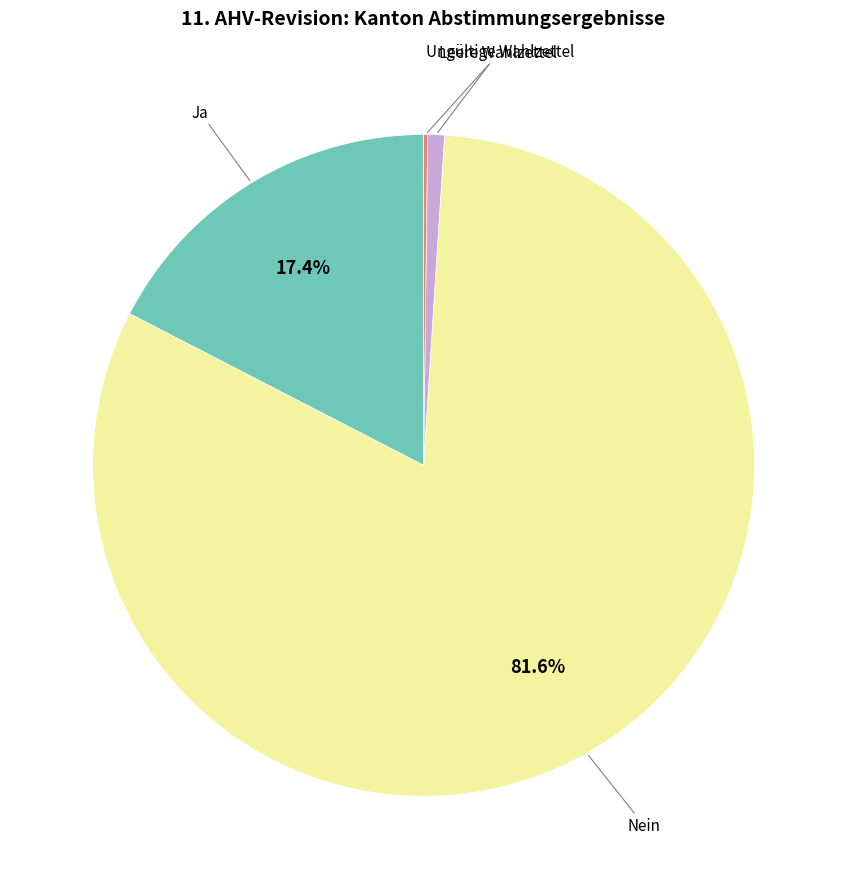

Is there a majority slice in this chart?

Yes